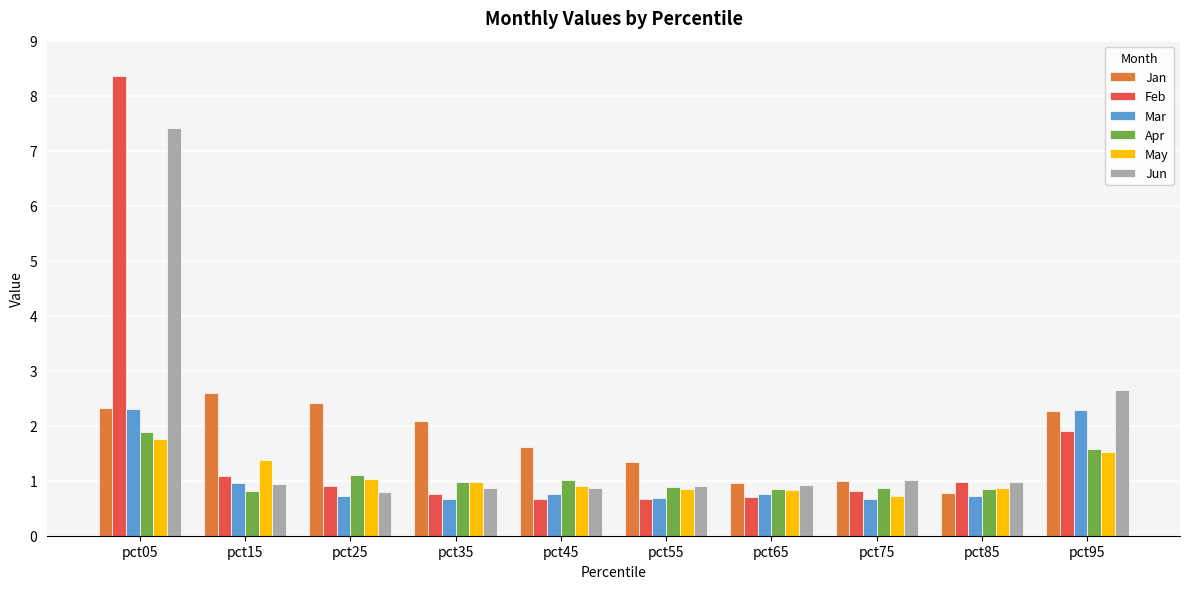

The value of May at pct35 is 0.5. True or false?

False